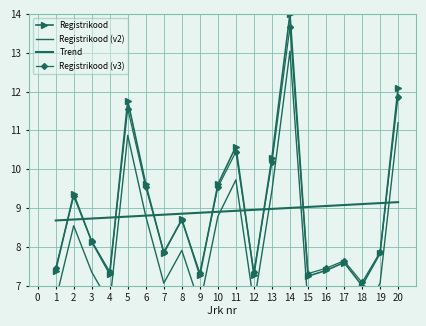

Reading left to right, what are all the values shown in this chart?

Registrikood: 7.4	9.4	8.1	7.3	11.8	9.6	7.8	8.7	7.3	9.6	10.6	7.3	10.3	14.0	7.2	7.4	7.6	7.0	7.8	12.1
Registrikood (v2): 6.6	8.5	7.3	6.5	10.9	8.8	7.1	7.9	6.5	8.8	9.7	6.5	9.4	13.0	6.5	6.6	6.8	6.3	7.1	11.2
Trend: 8.7	8.7	8.7	8.8	8.8	8.8	8.8	8.9	8.9	8.9	8.9	9.0	9.0	9.0	9.0	9.1	9.1	9.1	9.1	9.1
Registrikood (v3): 7.4	9.3	8.1	7.4	11.6	9.5	7.9	8.7	7.3	9.5	10.4	7.3	10.2	13.7	7.3	7.4	7.6	7.1	7.9	11.9